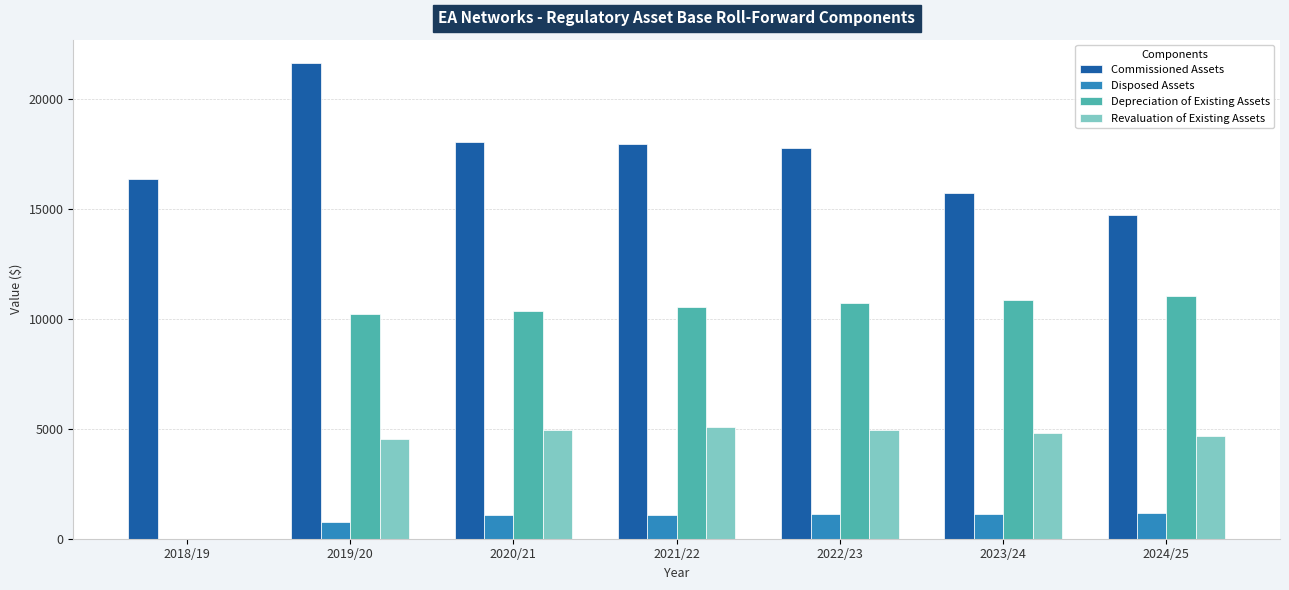

Which series changed the most between 2022/23 and 2023/24?

Commissioned Assets